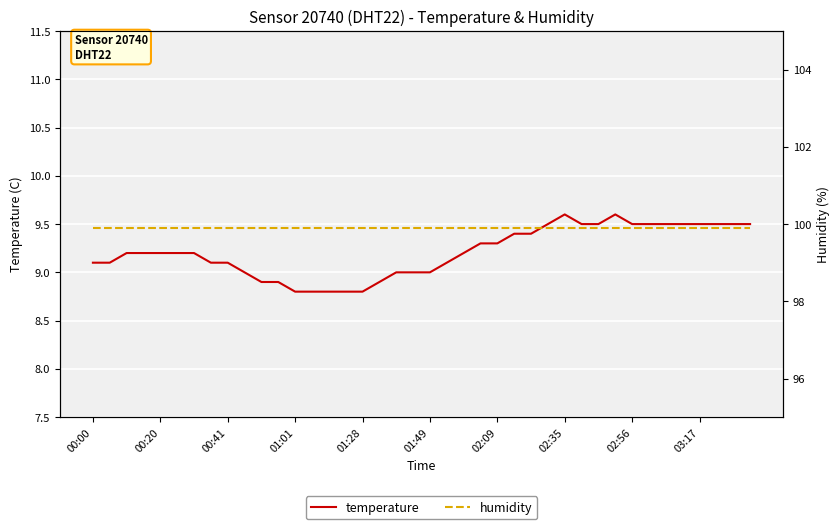

What is the highest value of the temperature series?

9.6